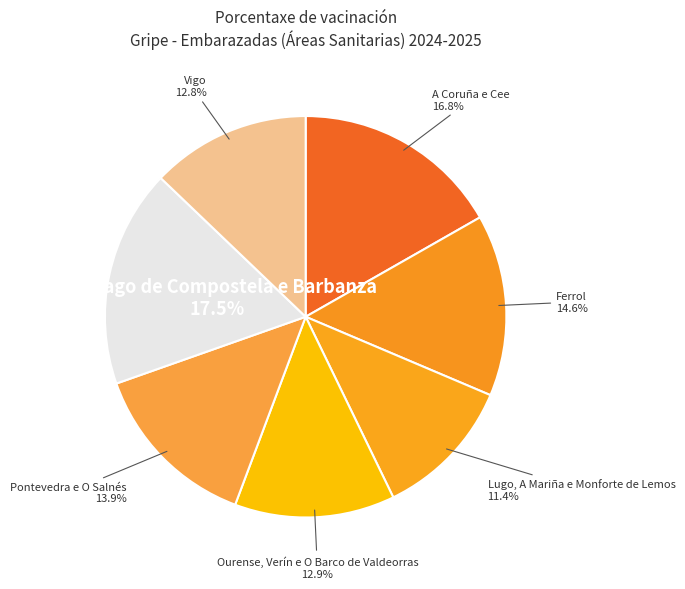

Does A Coruña e Cee account for over 50% of the chart?

No